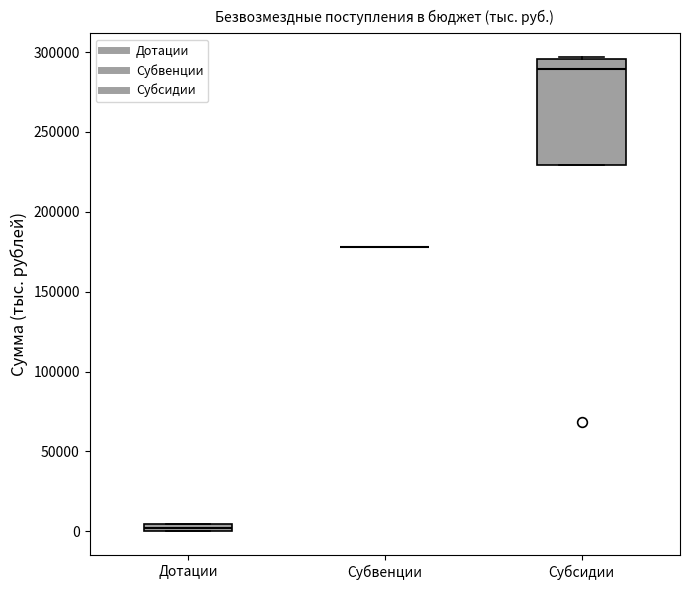

Which box is the tallest, from its lower edge to its upper edge?

Субсидии